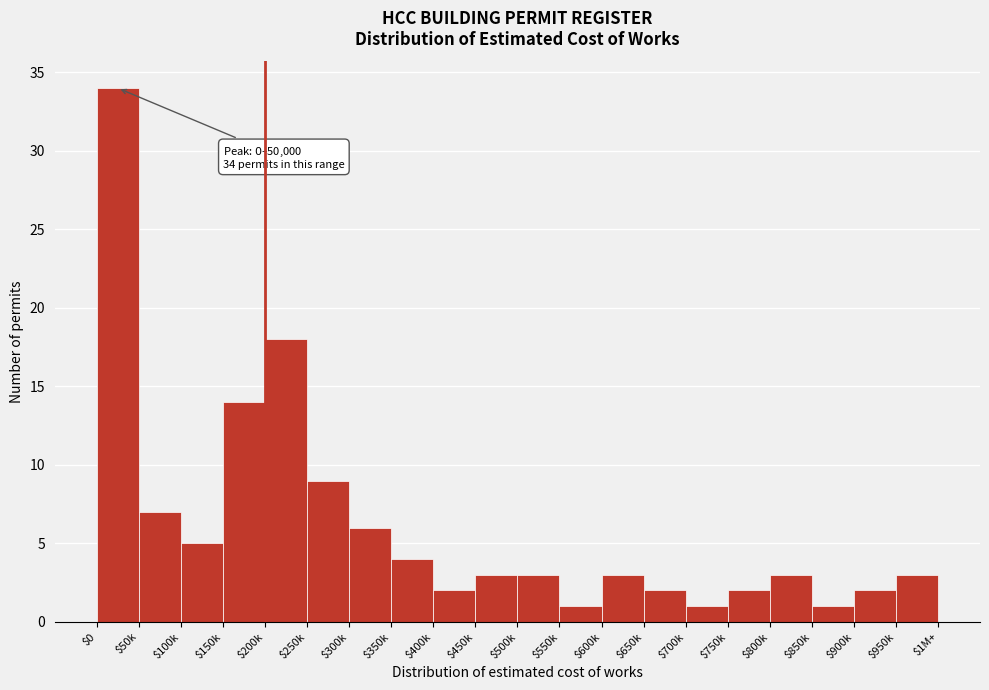

Reading left to right, transcribe all the data shown in this chart.

34	7	5	14	18	9	6	4	2	3	3	1	3	2	1	2	3	1	2	3